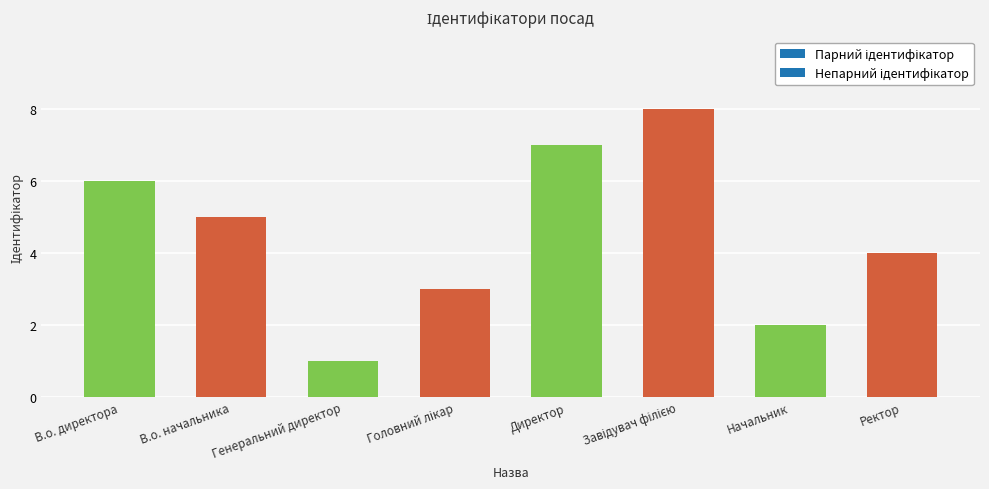

What position from the left is В.о. директора?

1